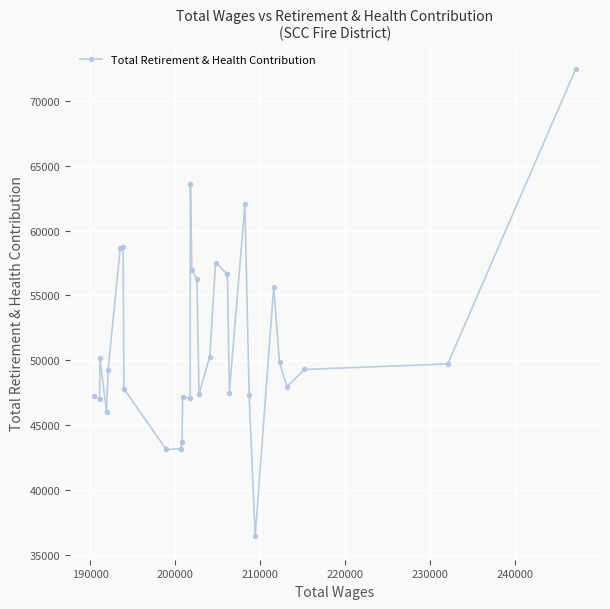

What is the value of the 8th point from the left?

47803.7